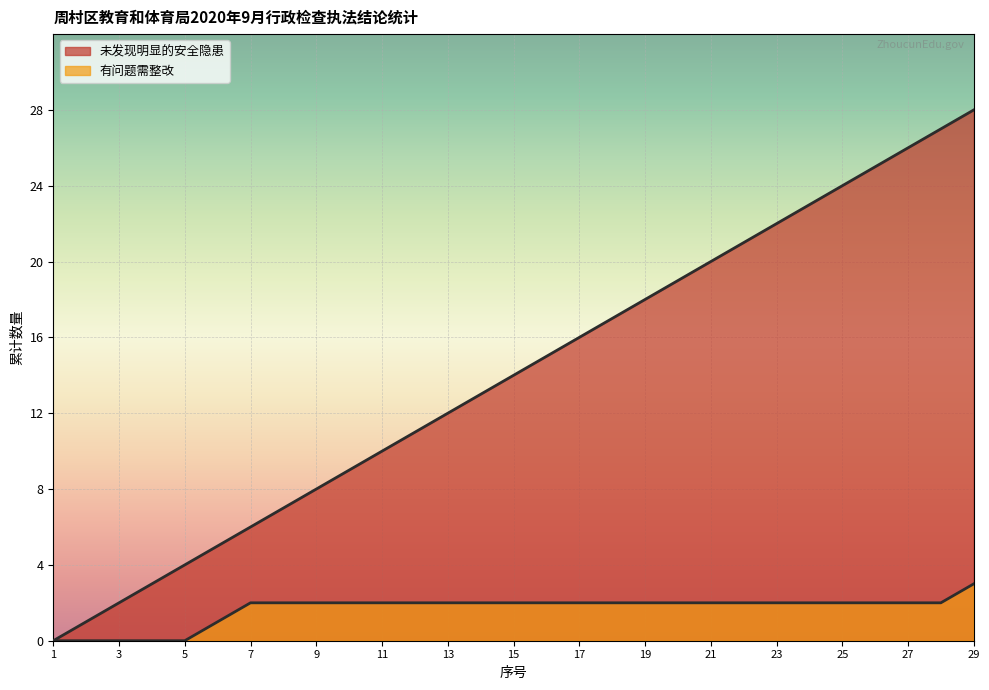

True or false: 有问题 and 未发现明显的安全隐患 cross at least once.

False